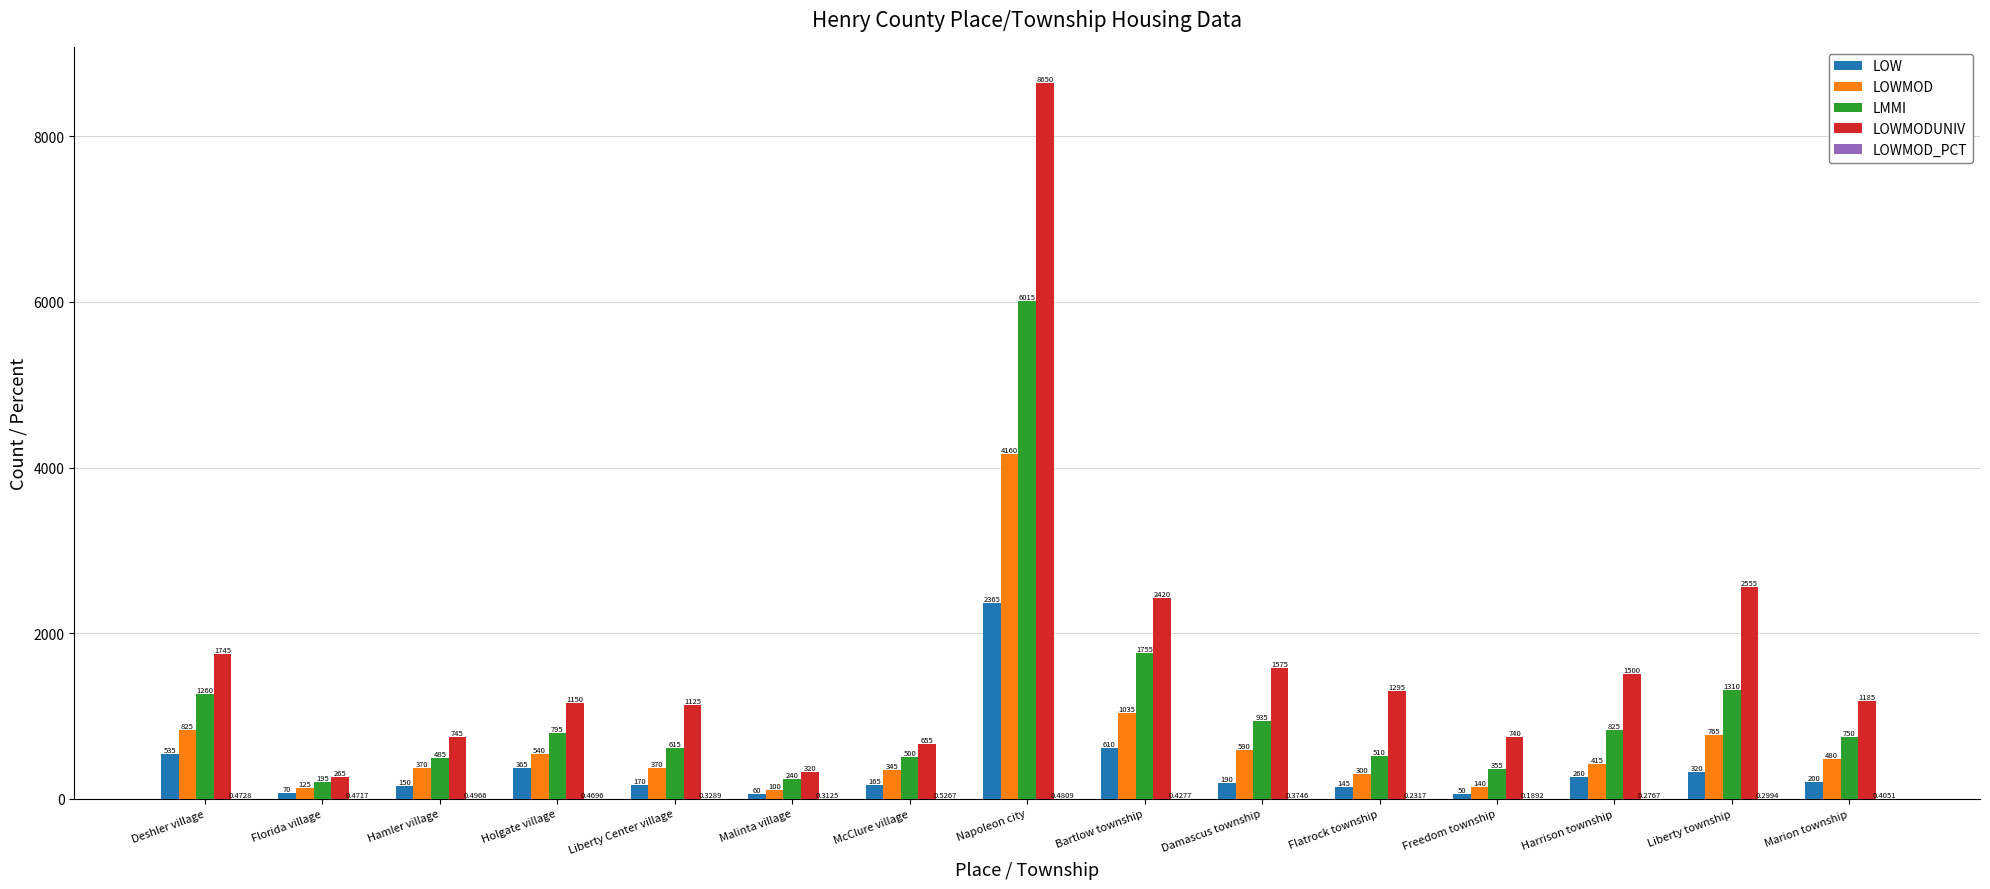

At which label is LOWMODUNIV closest to 4457?

Liberty township